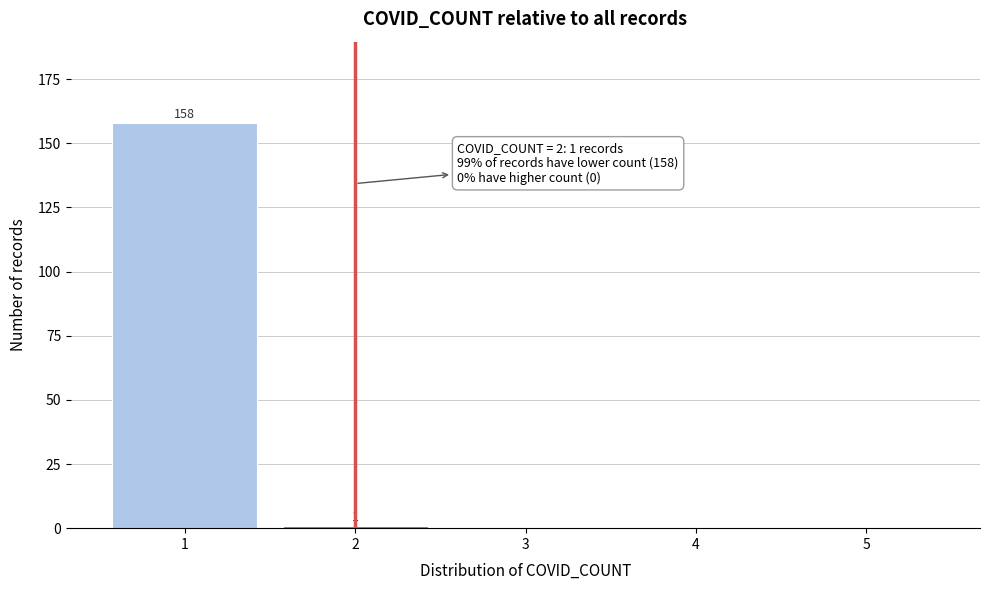

Reading right to left, list all the values displayed in this chart.

5=0	4=0	3=0	2=1	1=158